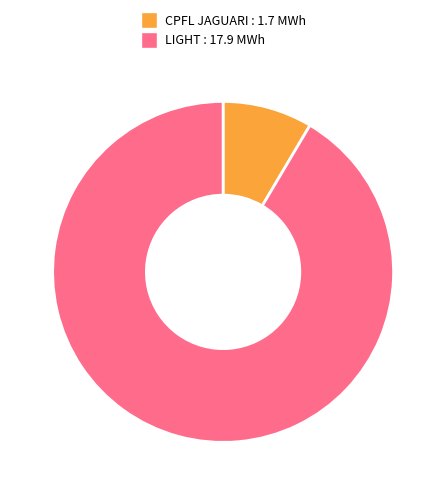

Is there any slice that represents more than half of the pie?

Yes